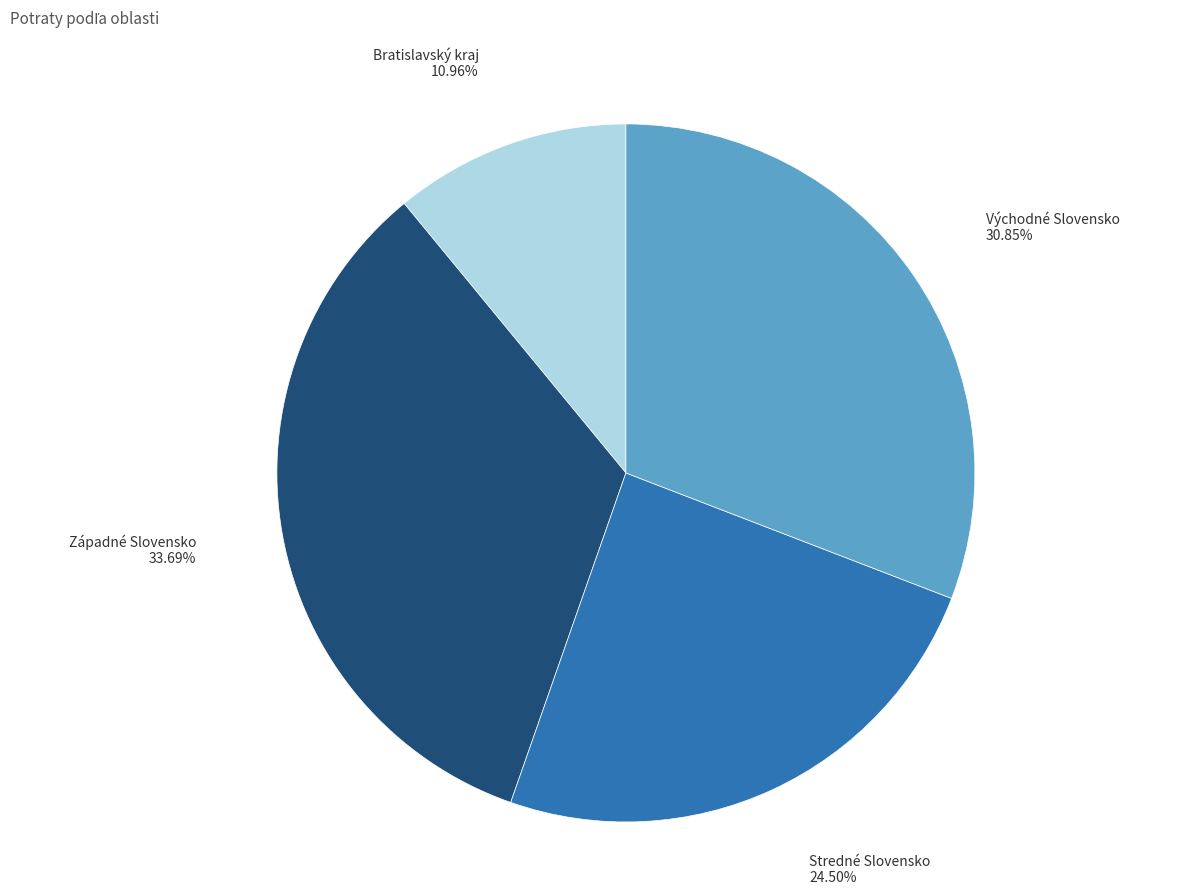

Is the sum of Západné Slovensko and Východné Slovensko greater than half?

Yes